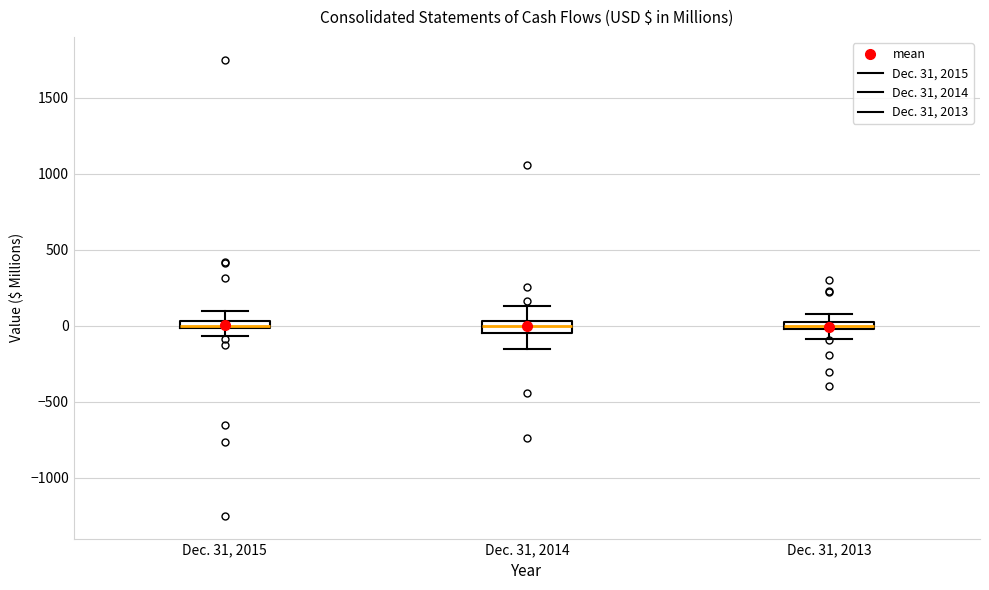

Where does the upper whisker of the box for Dec. 31, 2015 end on the y-axis? The values are not printed on the chart, so give them approximately, as read against the axis.

100